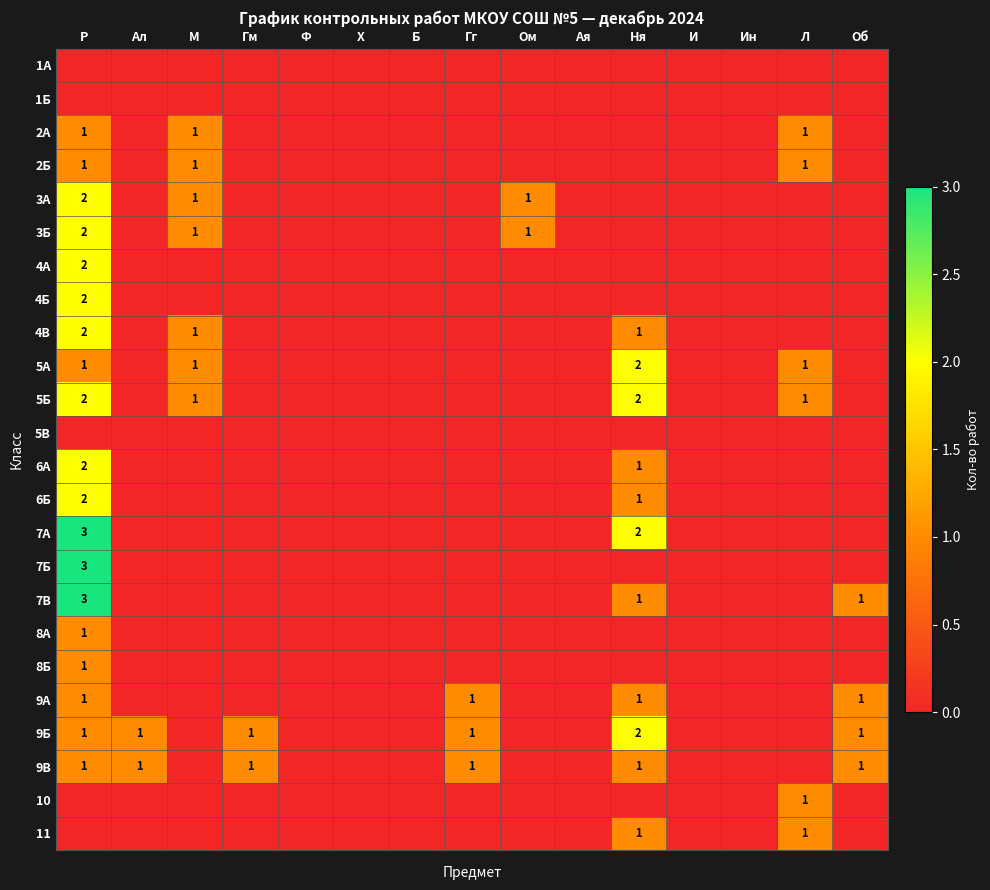

True or false: 2А has a value of 1 at М.

True